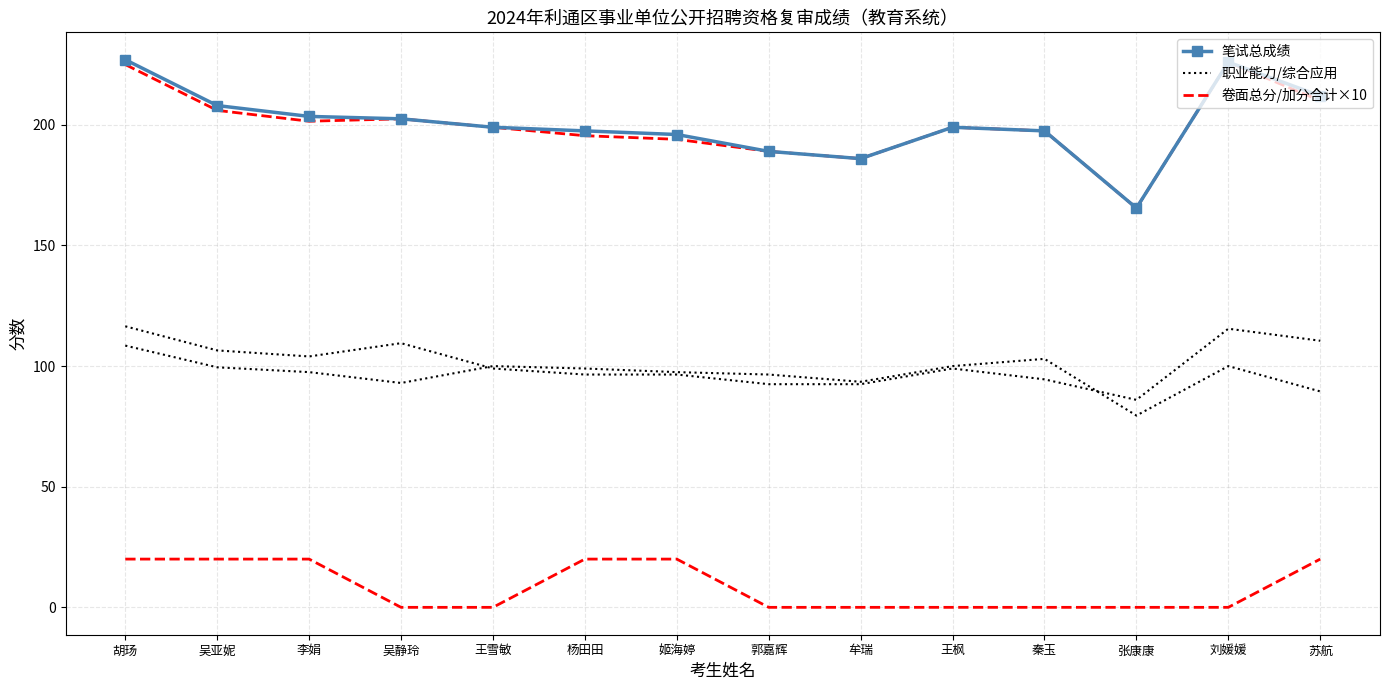

True or false: 卷面总分/加分合计×10 and 职业能力/综合应用 cross at least once.

False